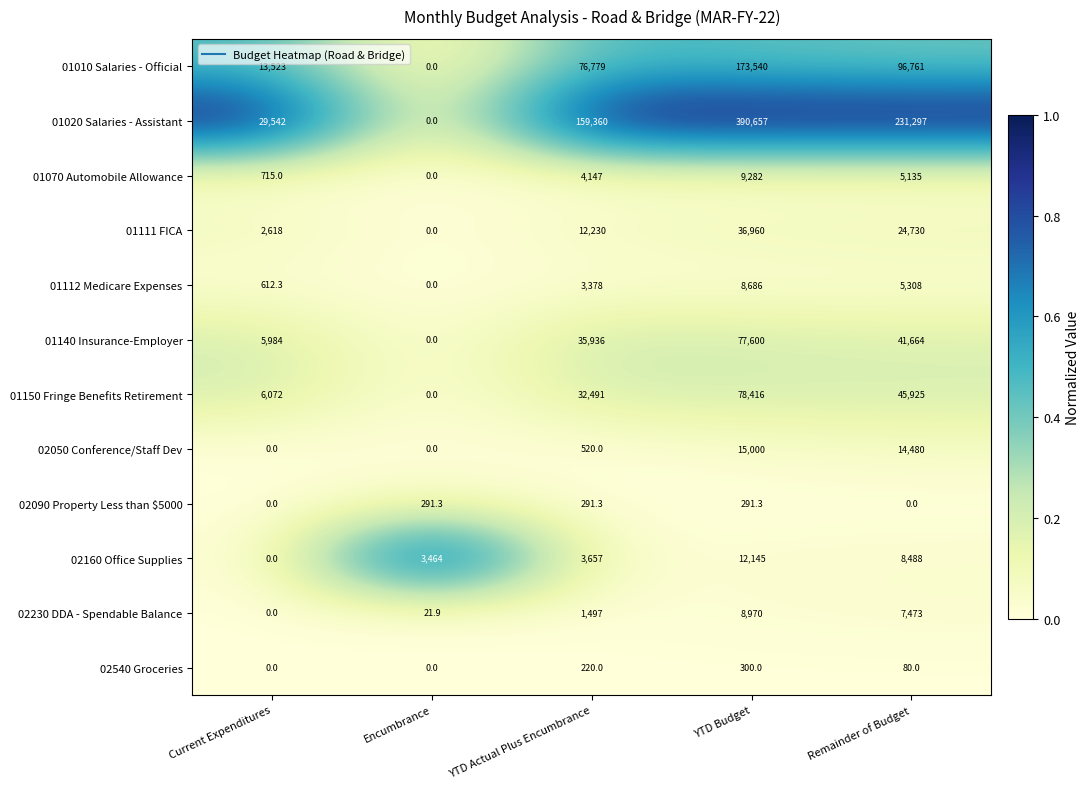

List the series in order of their peak value, highest first.

01020 Salaries - Assistant, 01010 Salaries - Official, 01150 Fringe Benefits Retirement, 01140 Insurance-Employer, 01111 FICA, 02050 Conference/Staff Dev, 02160 Office Supplies, 01070 Automobile Allowance, 02230 DDA - Spendable Balance, 01112 Medicare Expenses, 02540 Groceries, 02090 Property Less than $5000